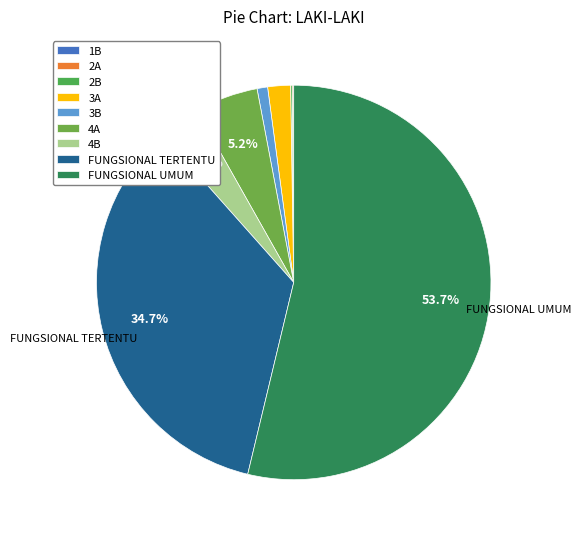

Is it true that FUNGSIONAL TERTENTU is 48% of the pie?

False